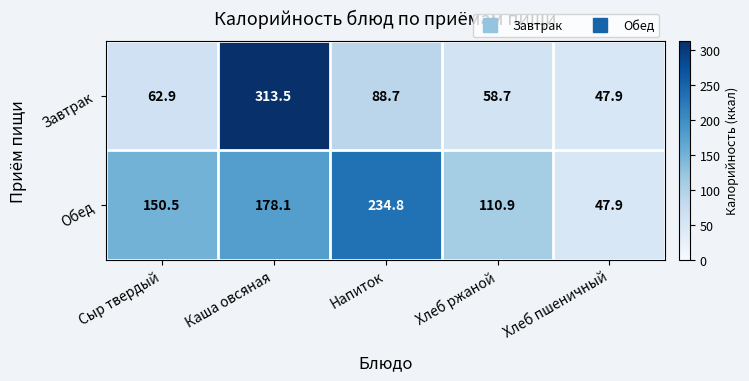

Which series has the largest total across all categories?

Обед